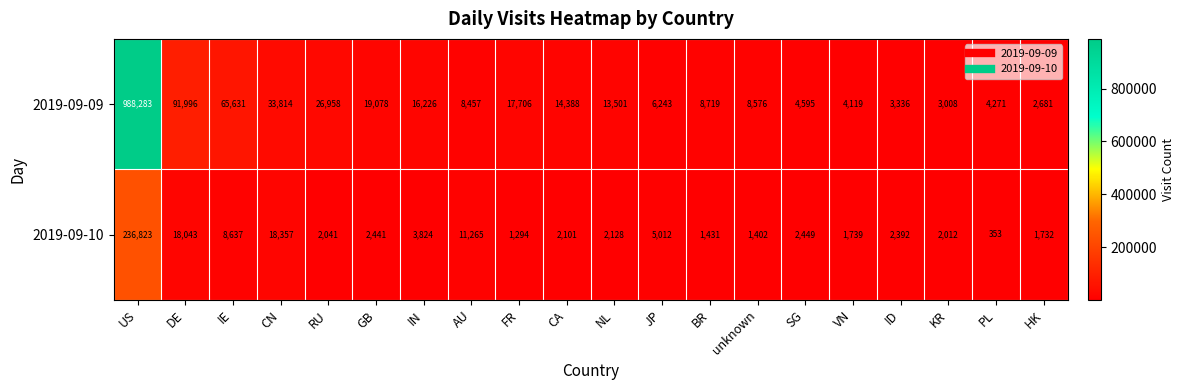

Which series has the largest range (max minus min)?

2019-09-09